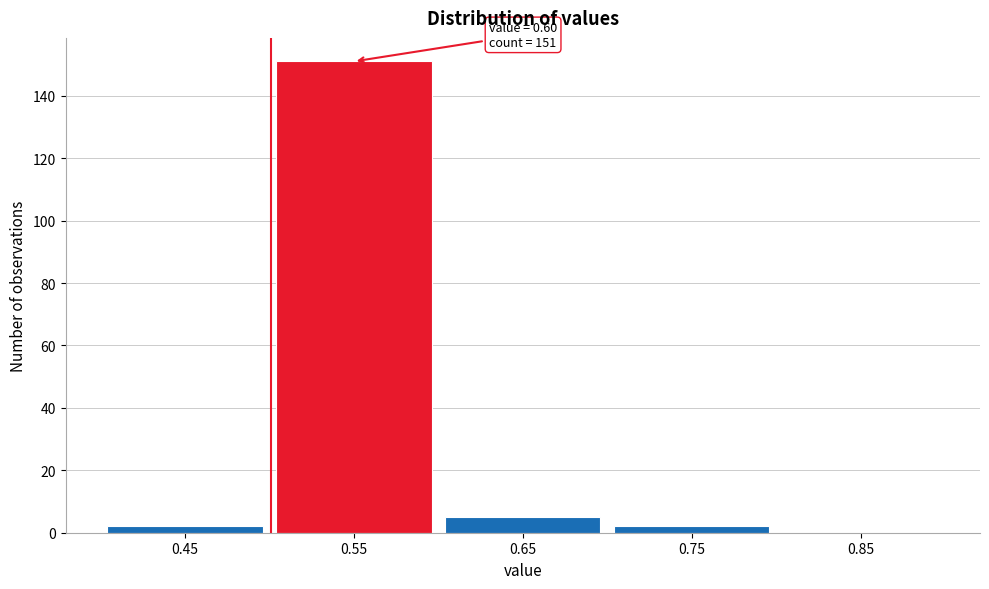

Reading left to right, what are all the values shown in this chart?

0.45=2	0.55=151	0.65=5	0.75=2	0.85=0